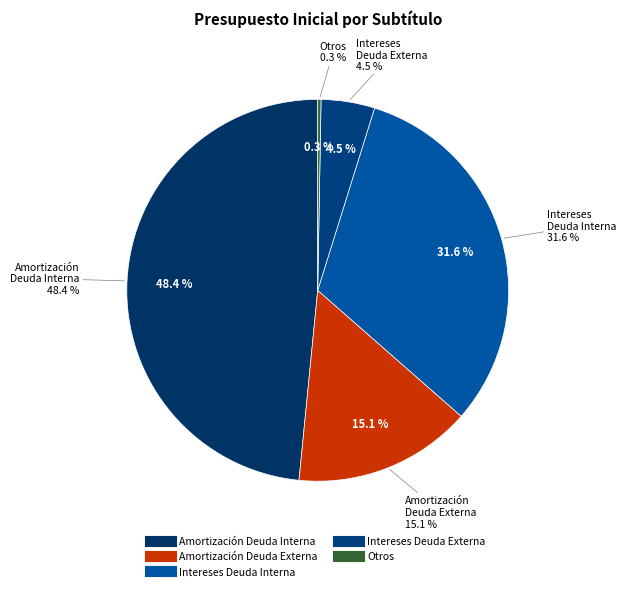

To the nearest percent, what portion does Intereses Deuda Interna represent?

32%